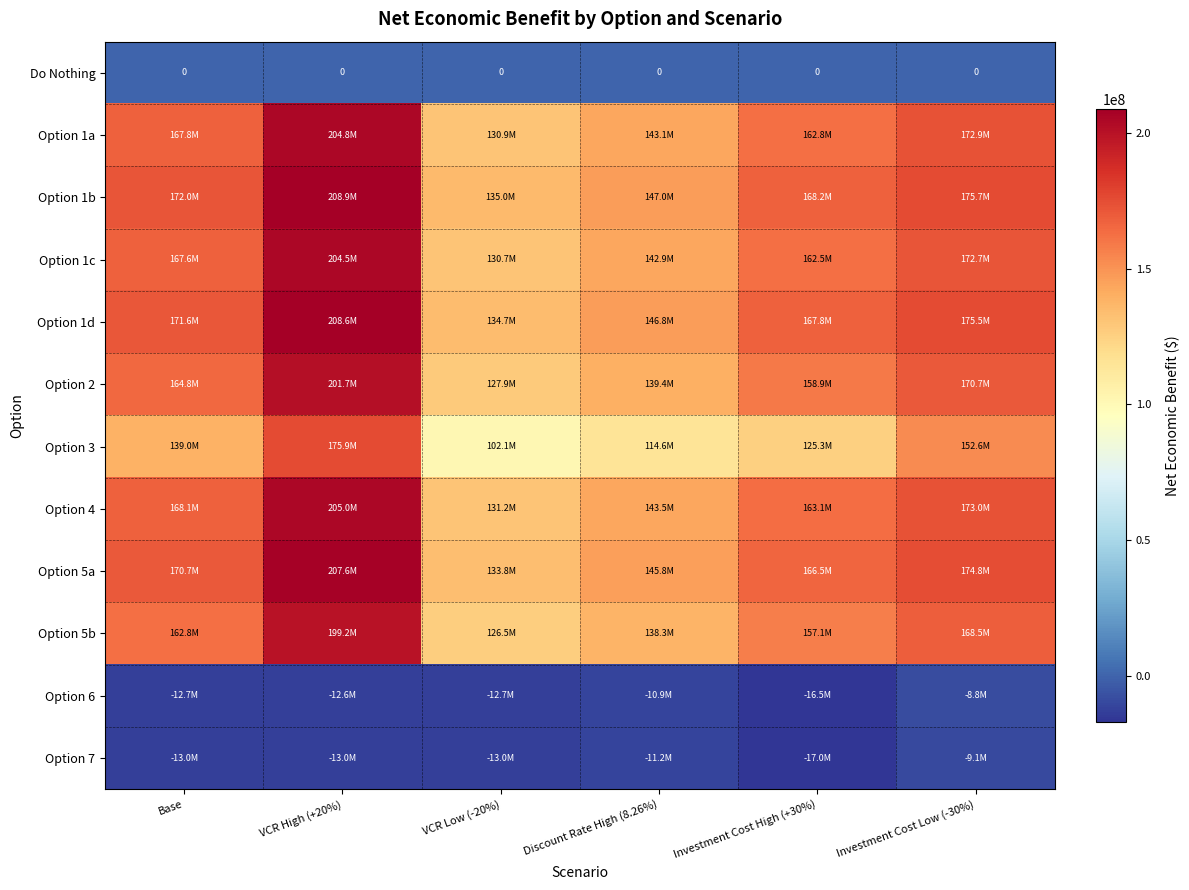

What is the difference between the maximum and minimum values in the Option 6 series?

7681916.3